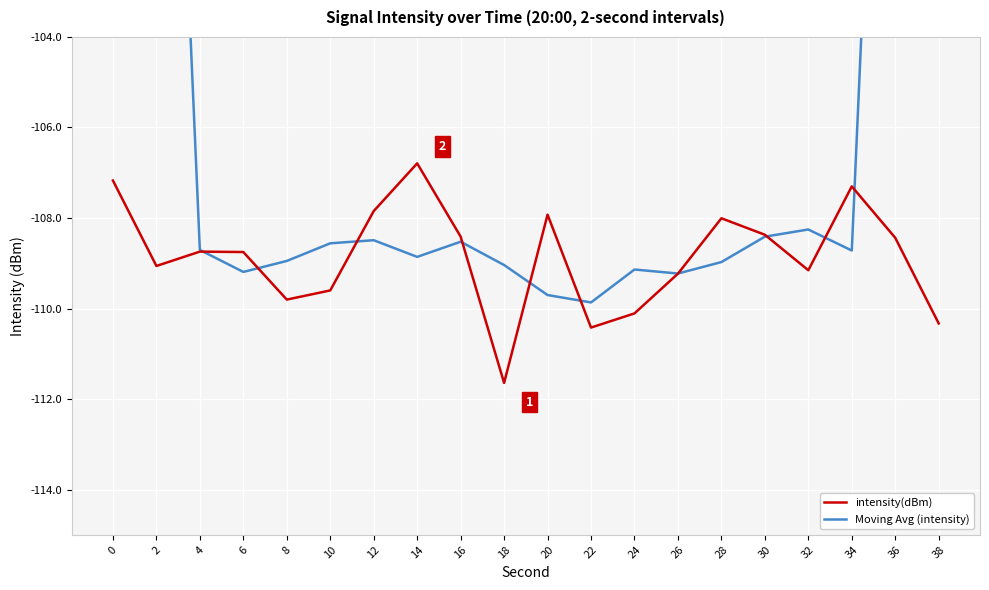

What is the value of the intensity(dBm) point at the 16th from the left?

-108.4